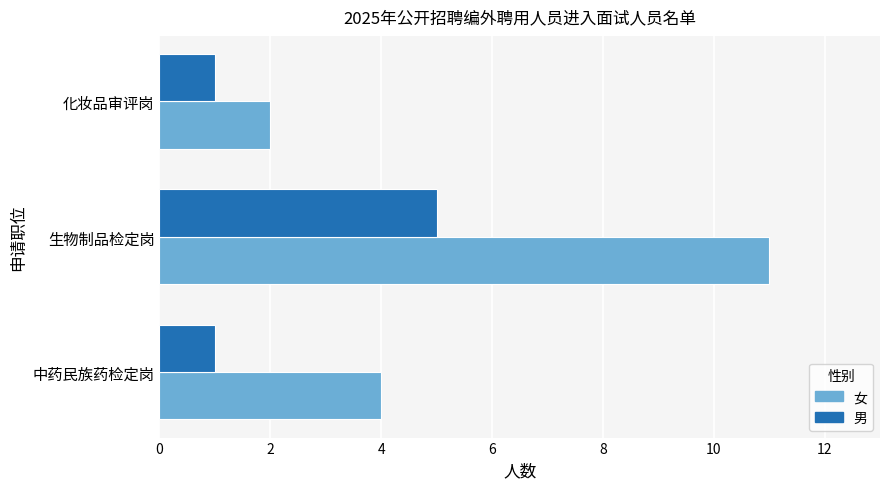

How many distinct data groups are displayed?

2